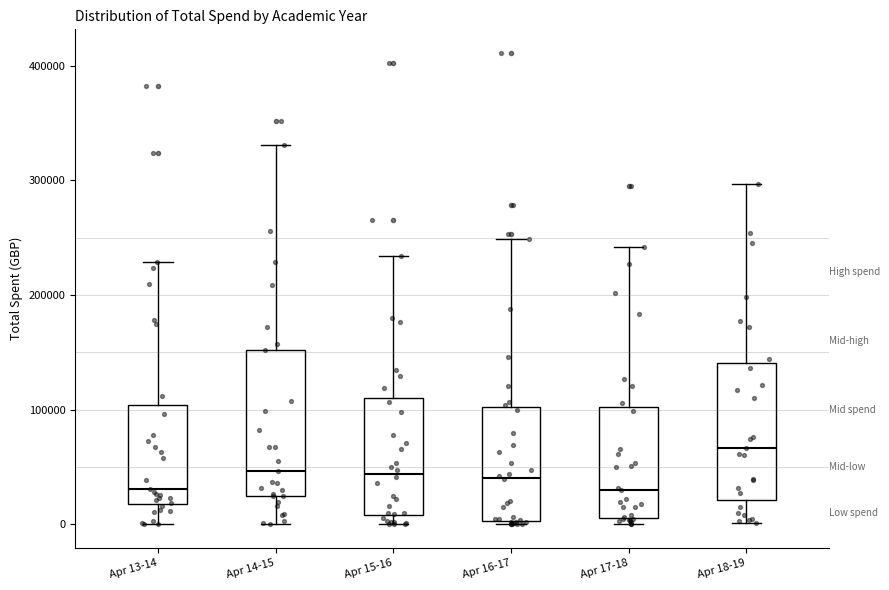

Reading left to right, read every box against the y-axis: the position of its median line, the range the box covers, and the ends of its whiskers. The values are not printed on the chart, so give them approximately, as read against the axis.

Apr 13-14: median 30000, box 20000 to 100000, whiskers 0 to 230000
Apr 14-15: median 50000, box 30000 to 150000, whiskers 0 to 330000
Apr 15-16: median 40000, box 10000 to 110000, whiskers 0 to 230000
Apr 16-17: median 40000, box 0 to 100000, whiskers 0 to 250000
Apr 17-18: median 30000, box 10000 to 100000, whiskers 0 to 240000
Apr 18-19: median 70000, box 20000 to 140000, whiskers 0 to 300000